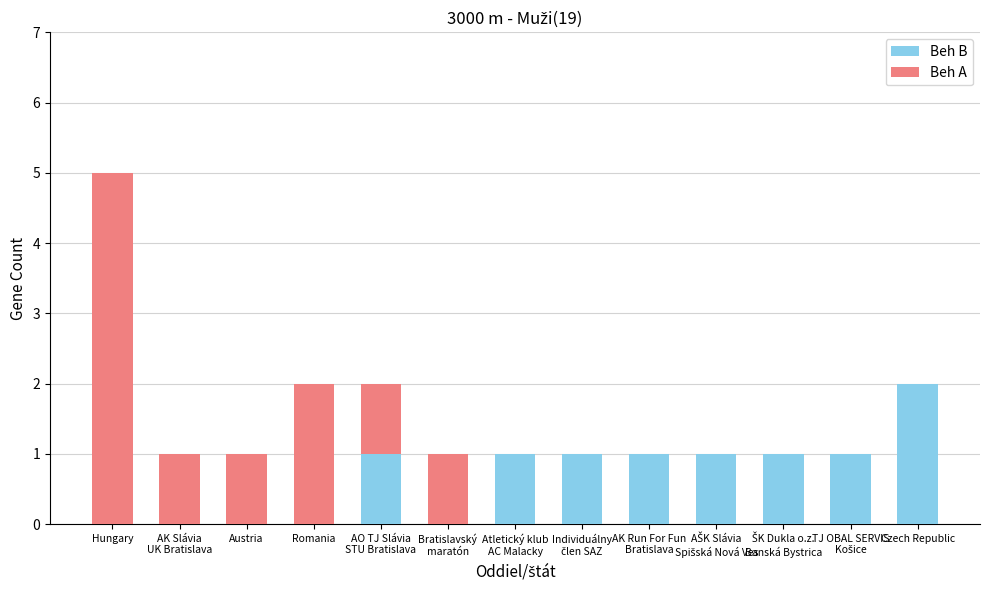

At which category is the sum across all series the highest?

Hungary